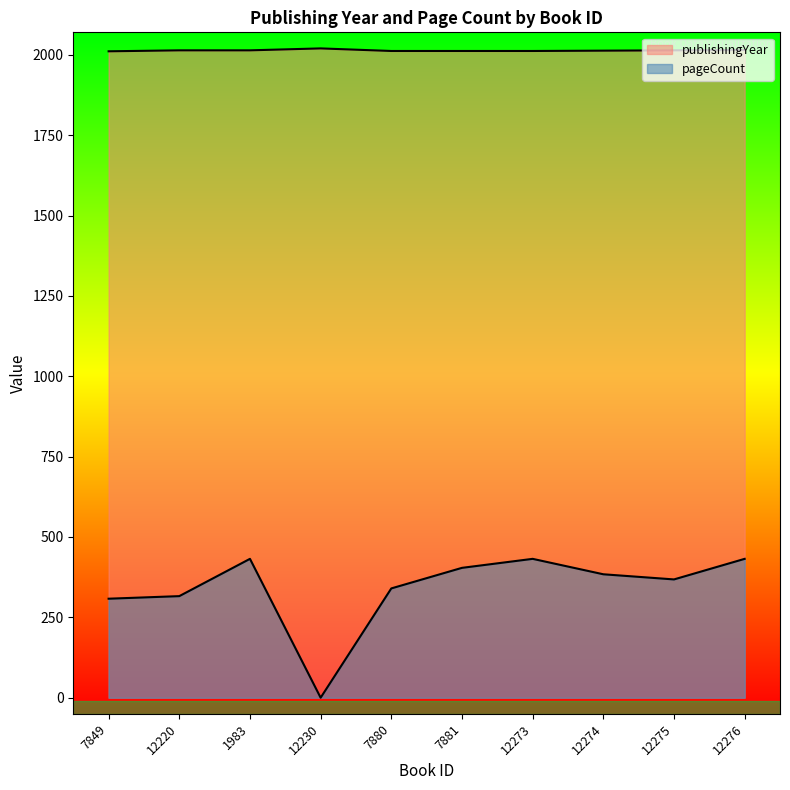

True or false: pageCount and publishingYear cross at least once.

False